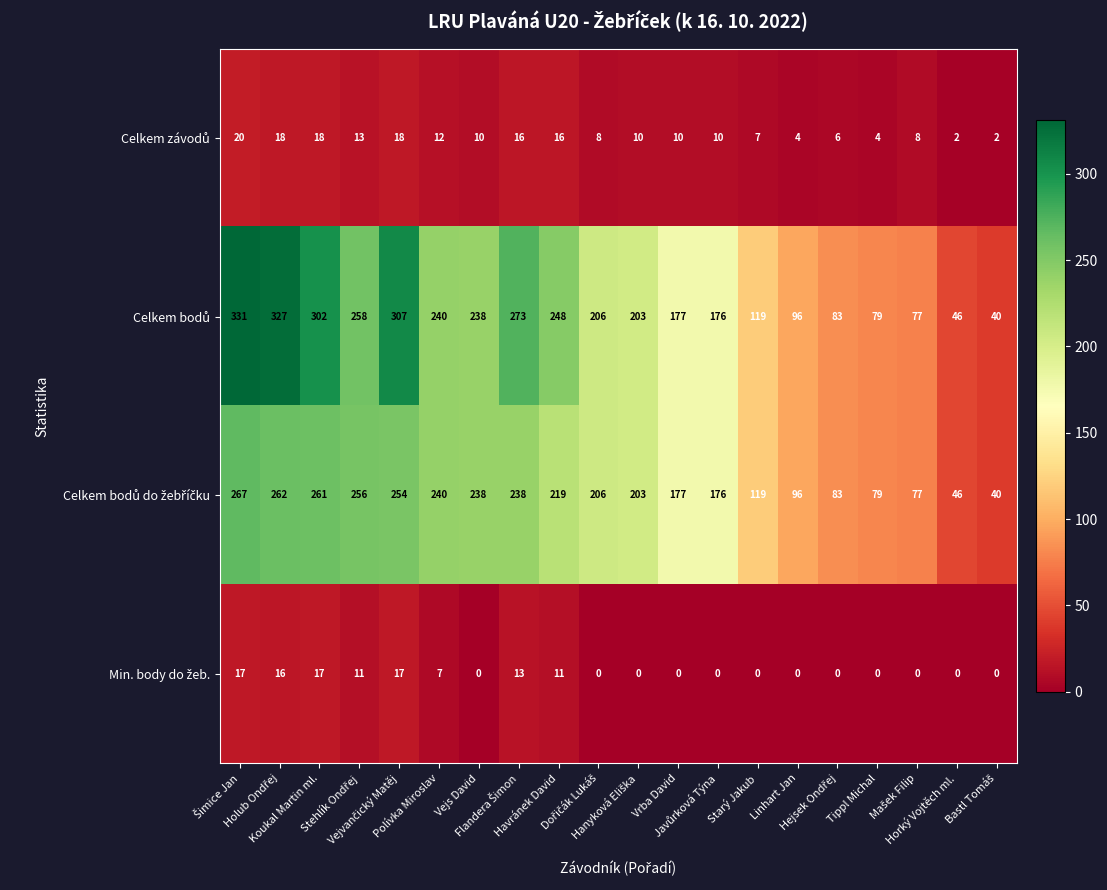

What is the maximum value shown in the chart?

331